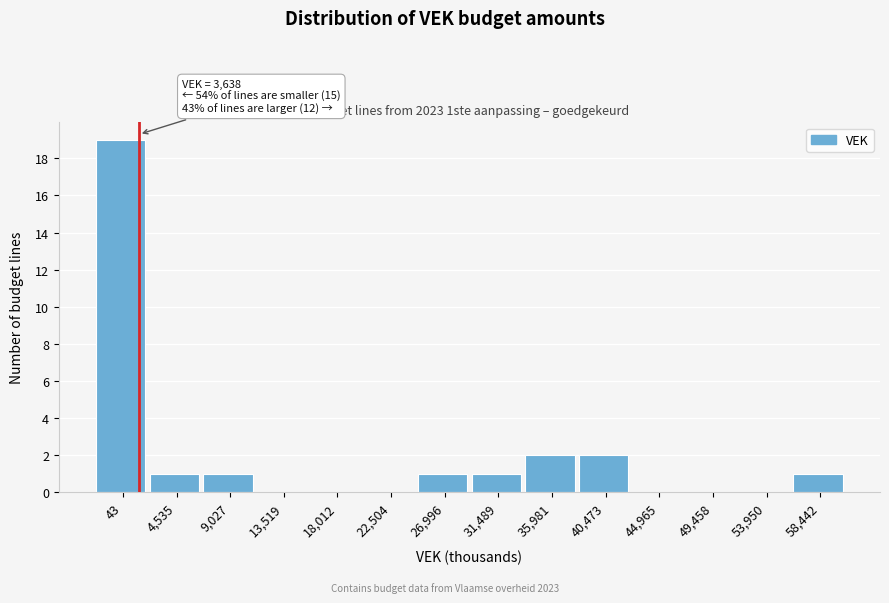

Reading left to right, extract all data points from this chart.

43=19	4,535=1	9,027=1	13,519=0	18,012=0	22,504=0	26,996=1	31,489=1	35,981=2	40,473=2	44,965=0	49,458=0	53,950=0	58,442=1